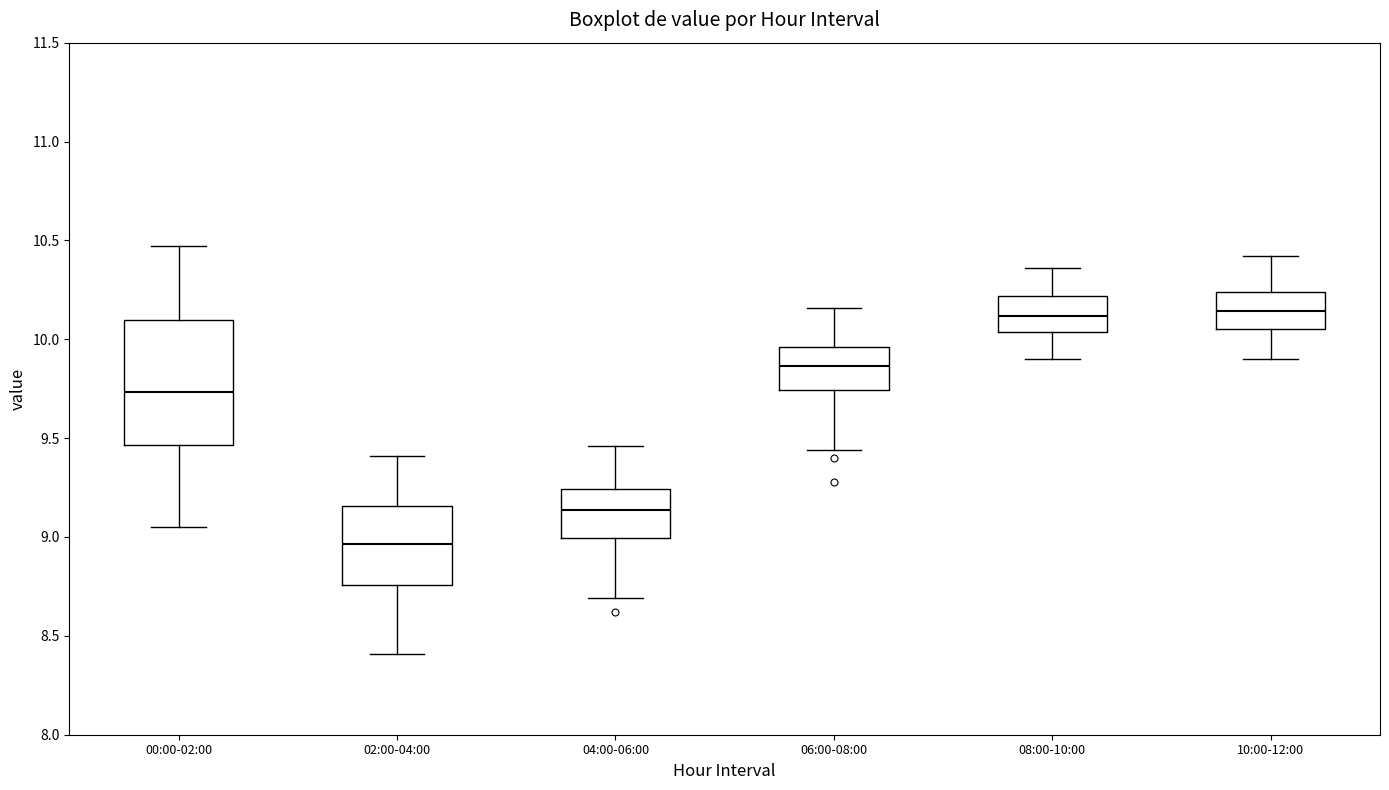

Comparing the boxes themselves (not the whiskers), which one is the tallest?

00:00-02:00